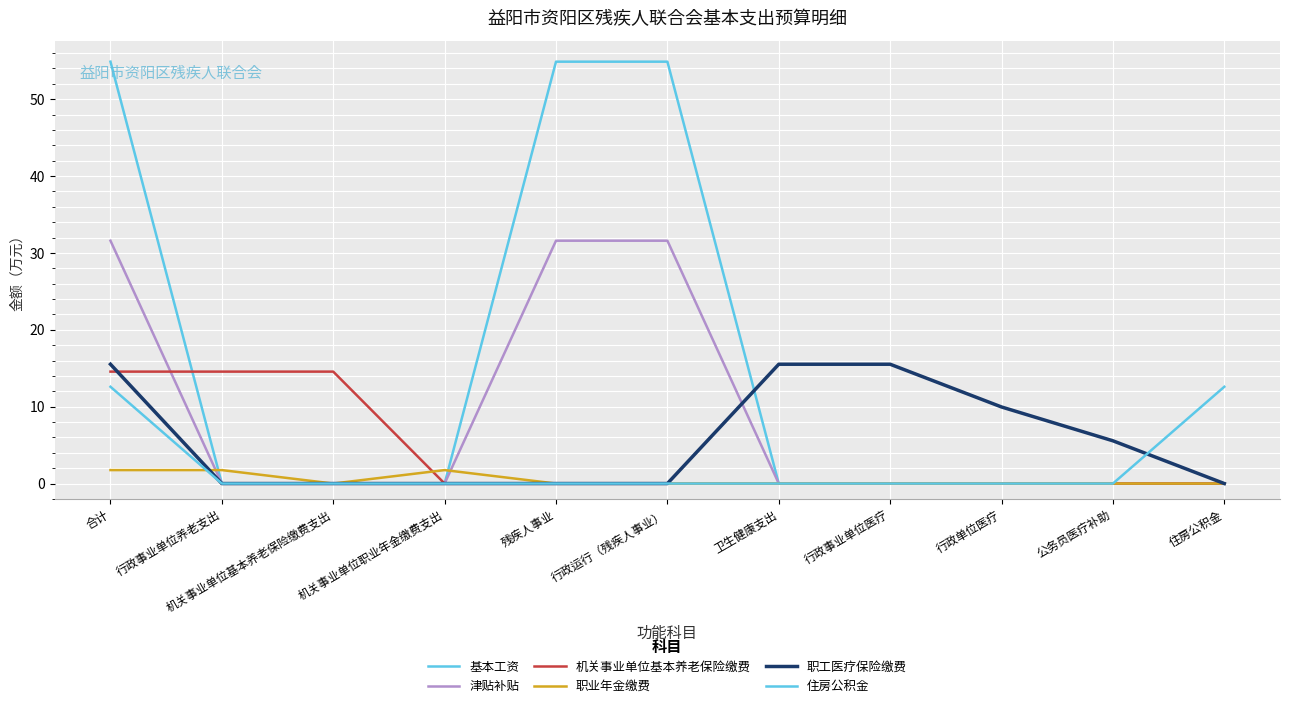

Rank the series by their maximum value, from lowest to highest.

职业年金缴费, 住房公积金, 机关事业单位基本养老保险缴费, 职工医疗保险缴费, 津贴补贴, 基本工资